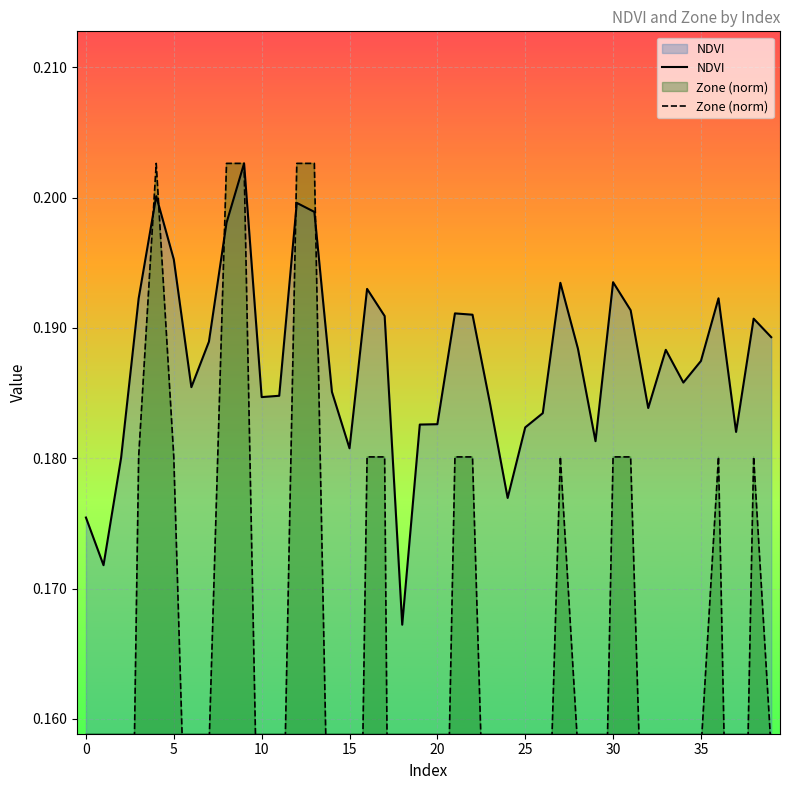

True or false: Zone (norm) has more than 0 points higher than both neighbors.

True